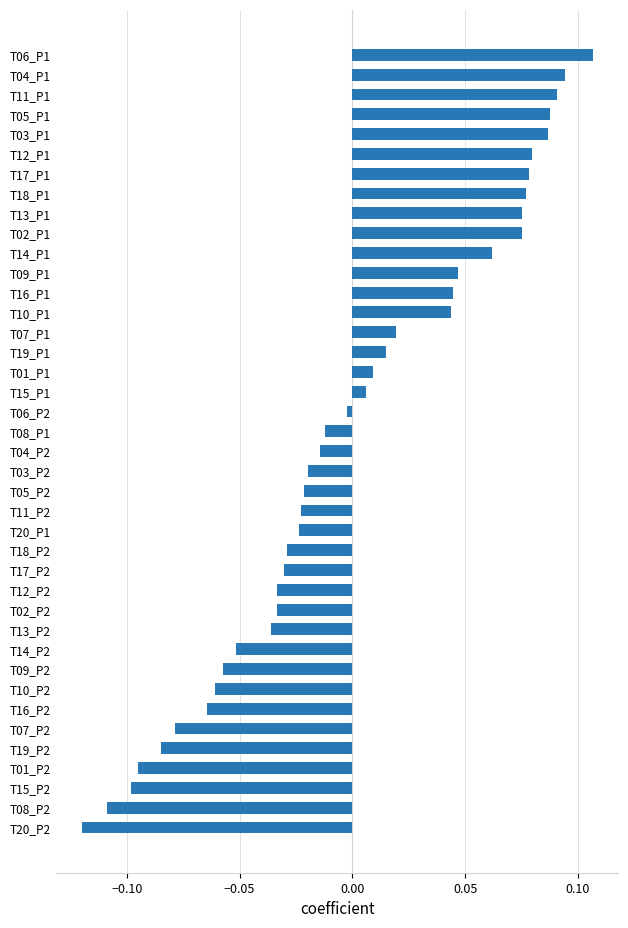

At which category does the chart reach its peak across all series?

T06_P1